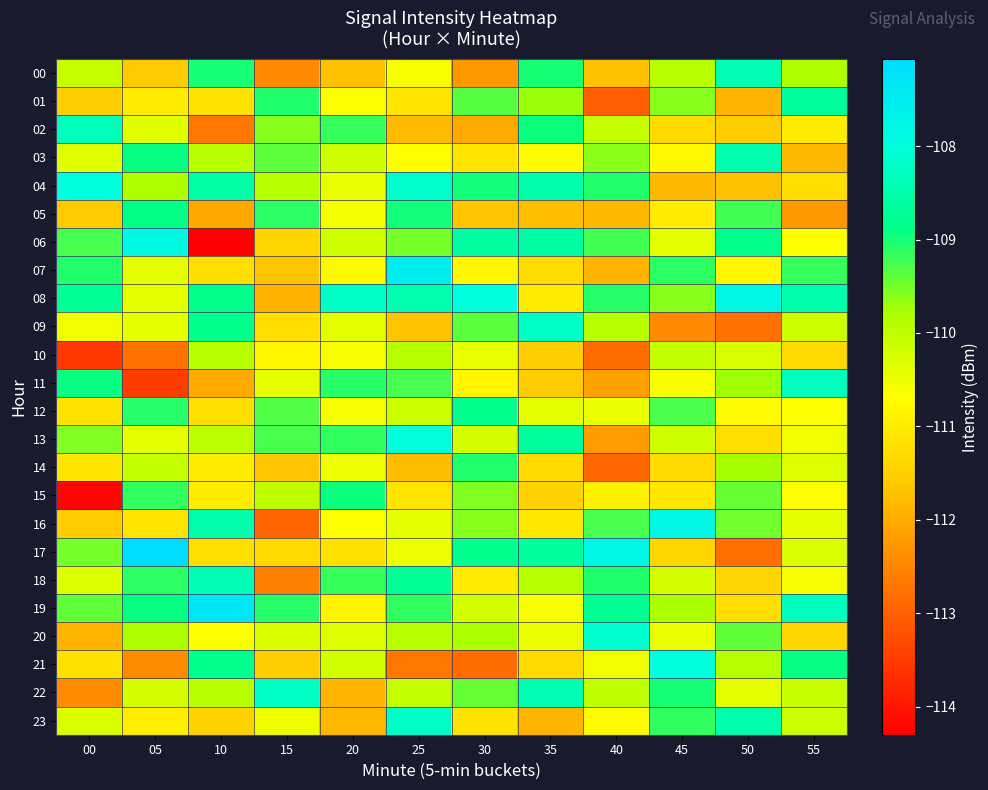

Between 05 and 50, which series saw the biggest shift?

17